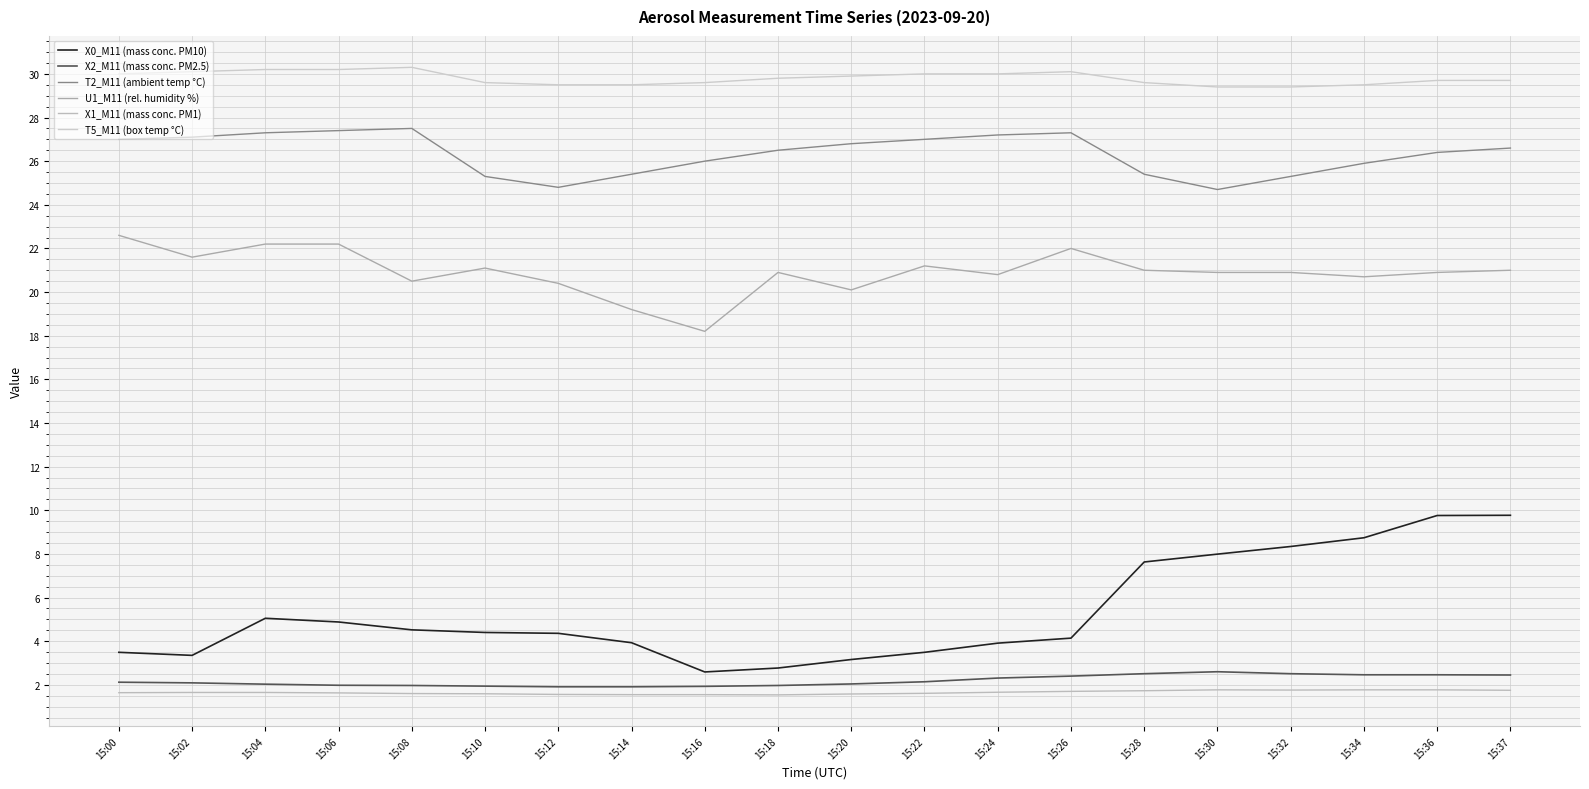

How many lines are shown in the chart?

6